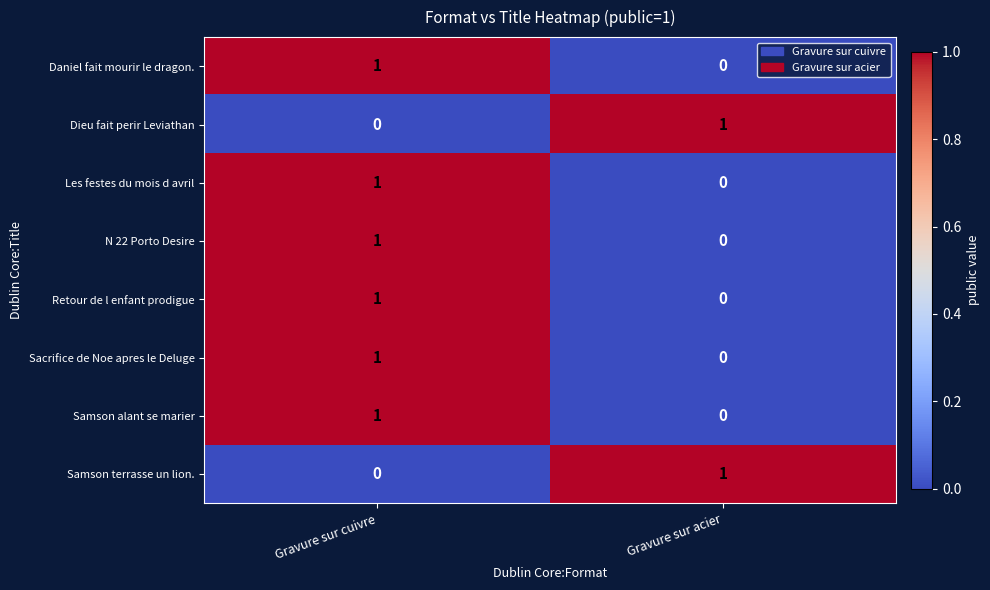

Where is Samson alant se marier nearest to the value 0?

Gravure sur acier